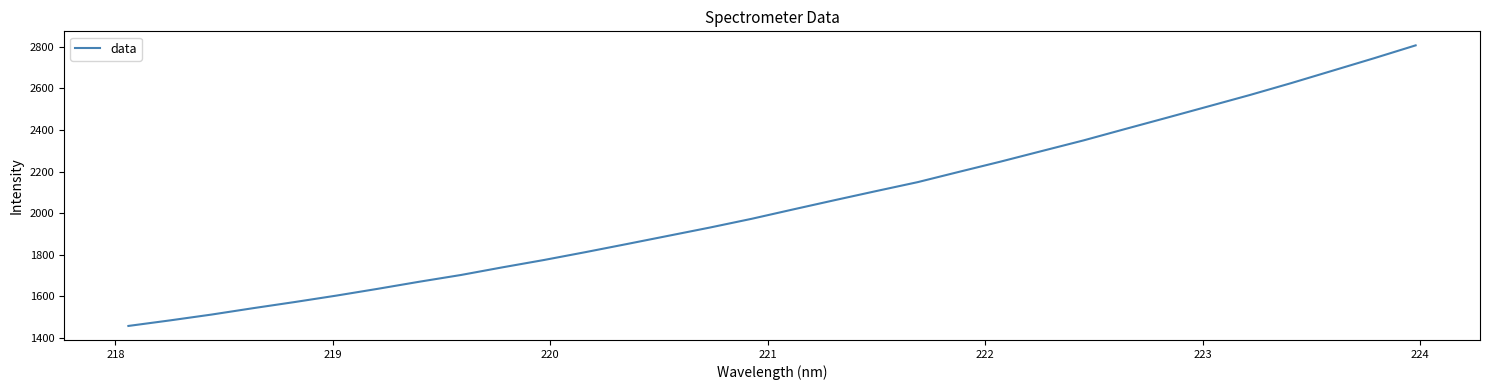

What is the maximum value shown in the chart?

2807.0